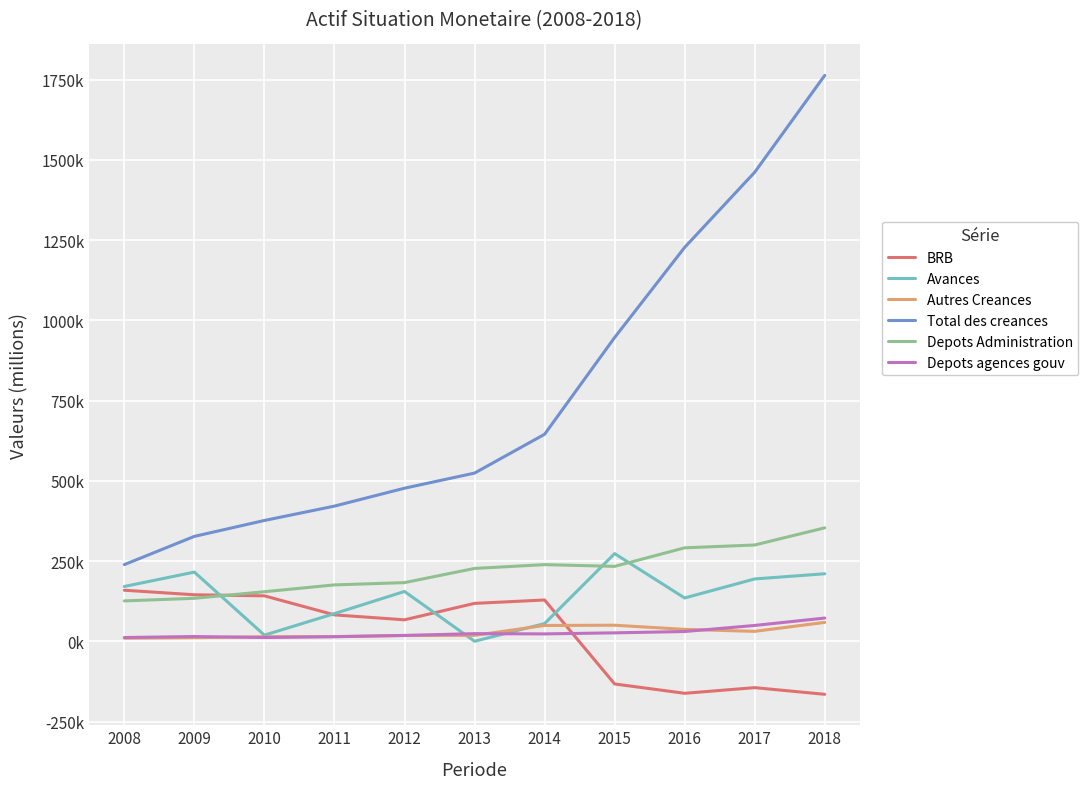

Is this an area chart (filled region under the line)?

No